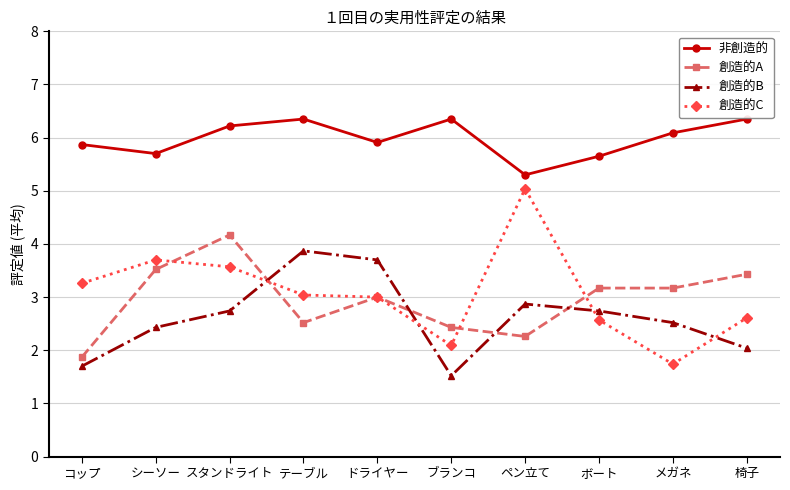

The 非創造的 series shows 2.5 at ドライヤー. True or false?

False